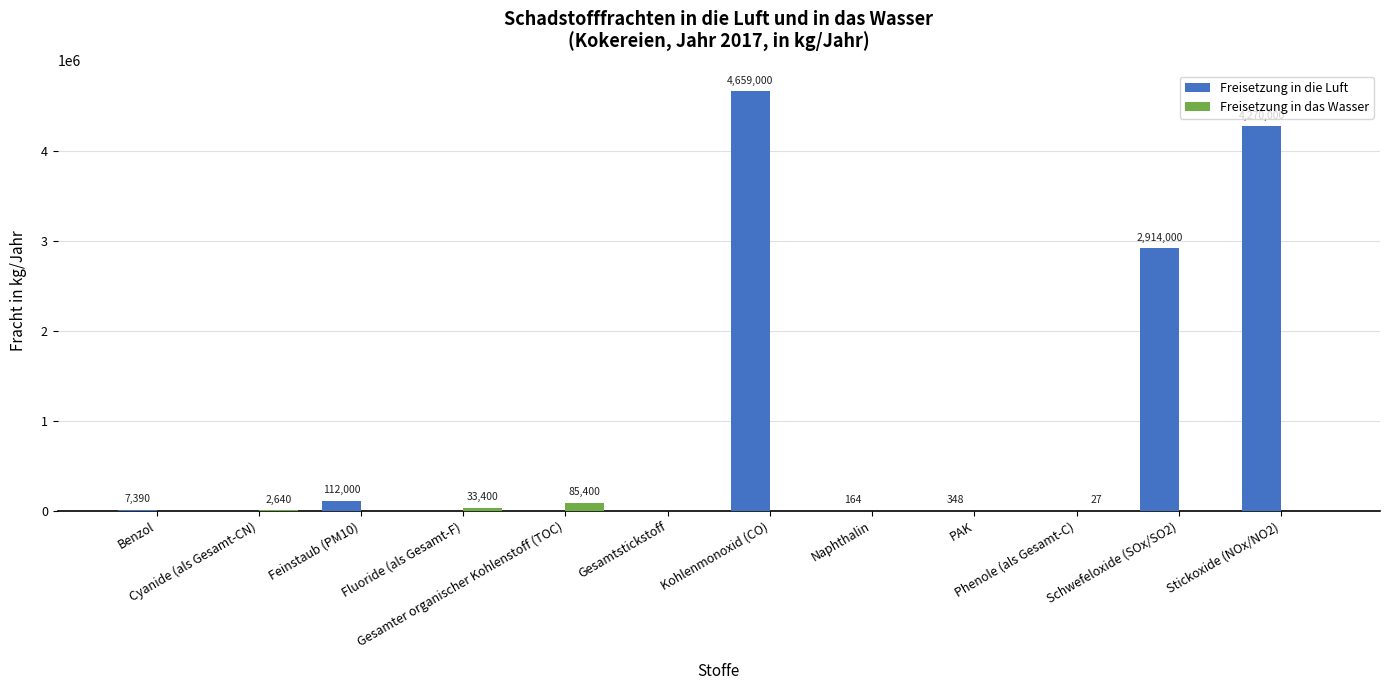

Count the number of categories in the chart.

12